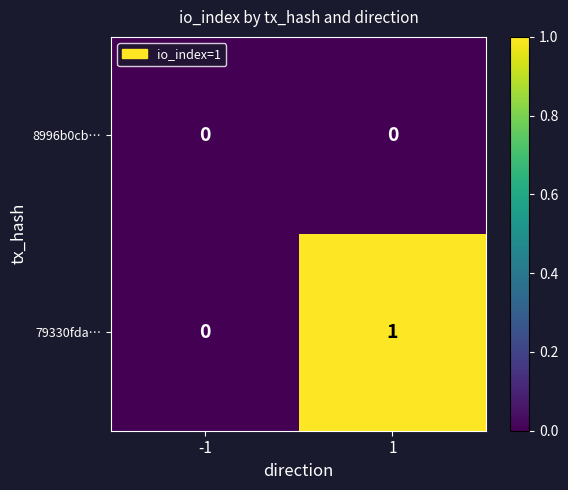

Which series has the largest total across all categories?

79330fda…